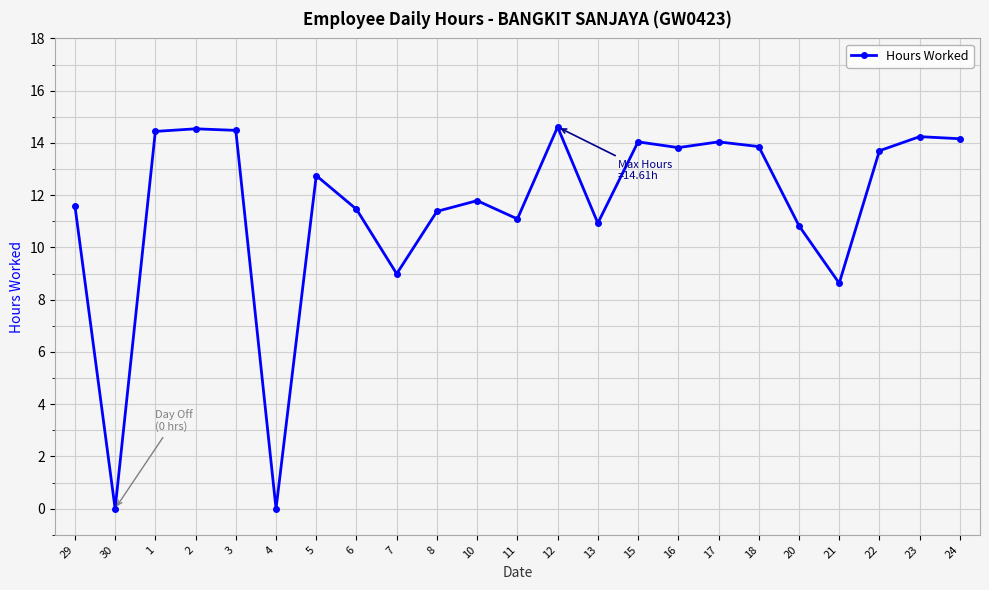

True or false: there are more than 1 points higher than both neighbors.

True